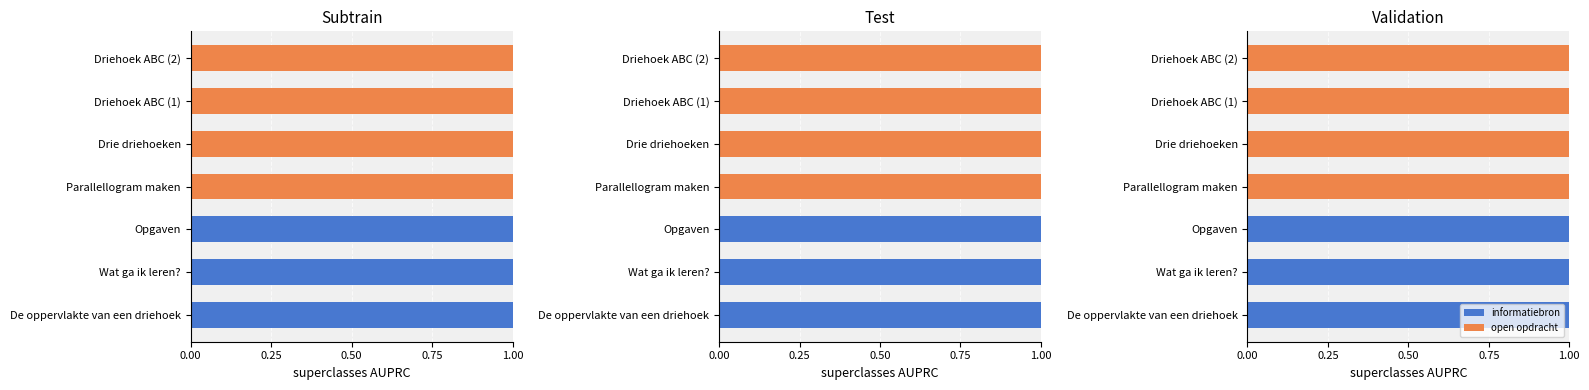

Reading left to right, extract all data points from this chart.

informatiebron: 1	1	1	0	0	0	0
open opdracht: 0	0	0	1	1	1	1